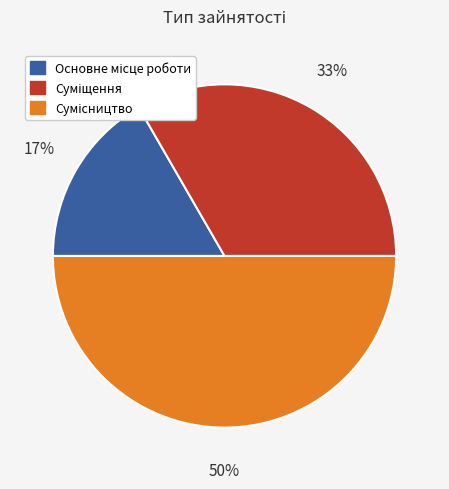

To the nearest percent, what is the difference between the largest and smallest slice percentages?

33%